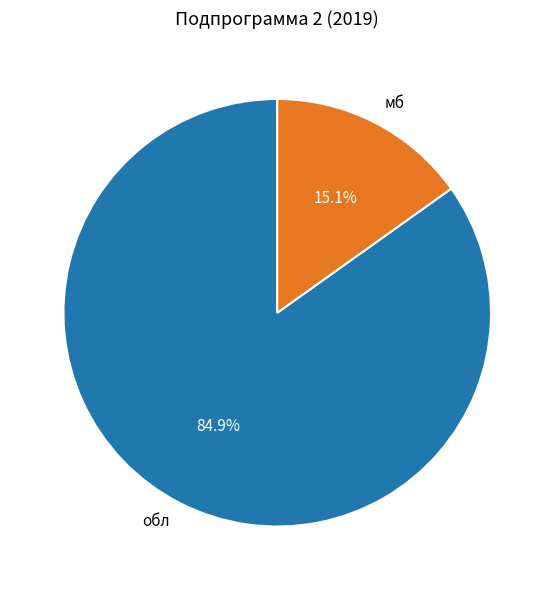

To the nearest percent, what is the combined percentage of обл and мб?

100%